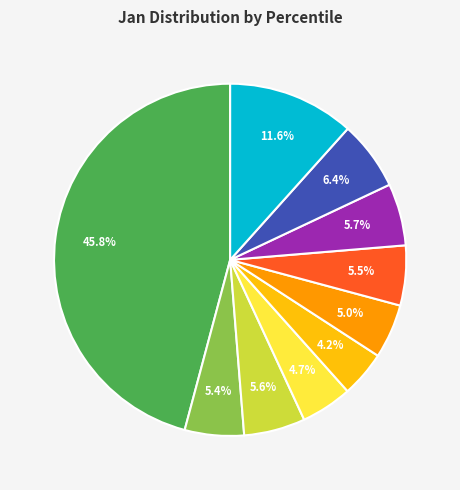

Is there any slice that represents more than half of the pie?

No